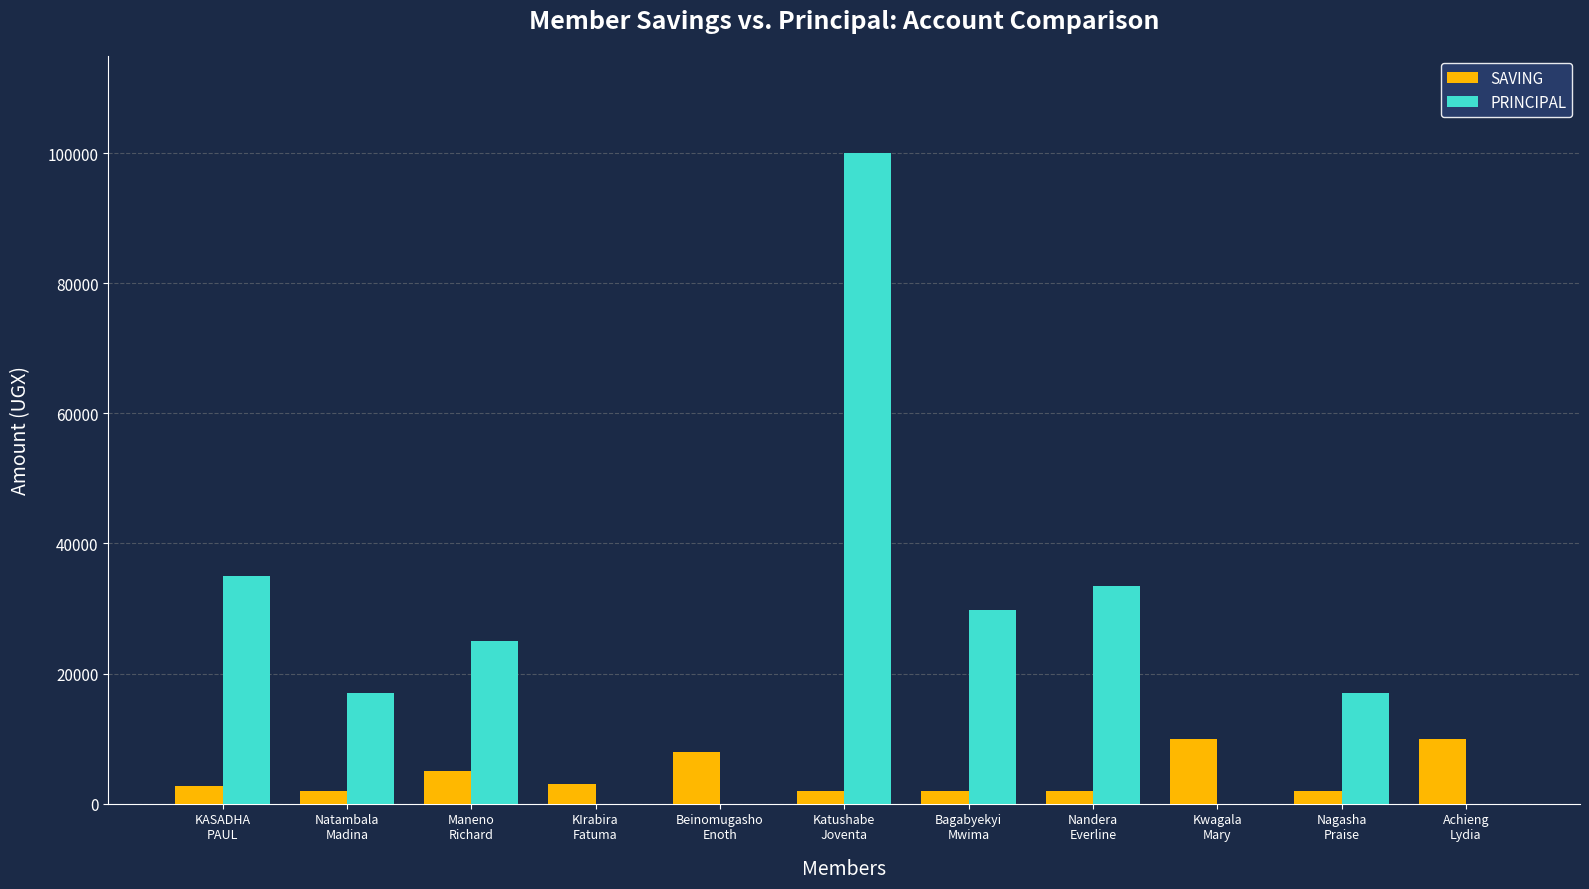

What is the sum of all PRINCIPAL values?

257100